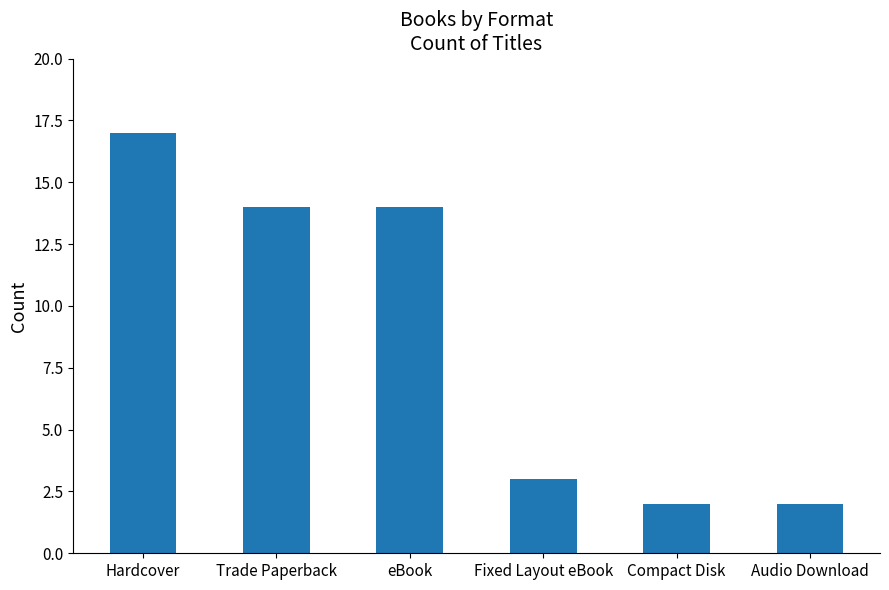

At which category does the chart reach its peak across all series?

Hardcover